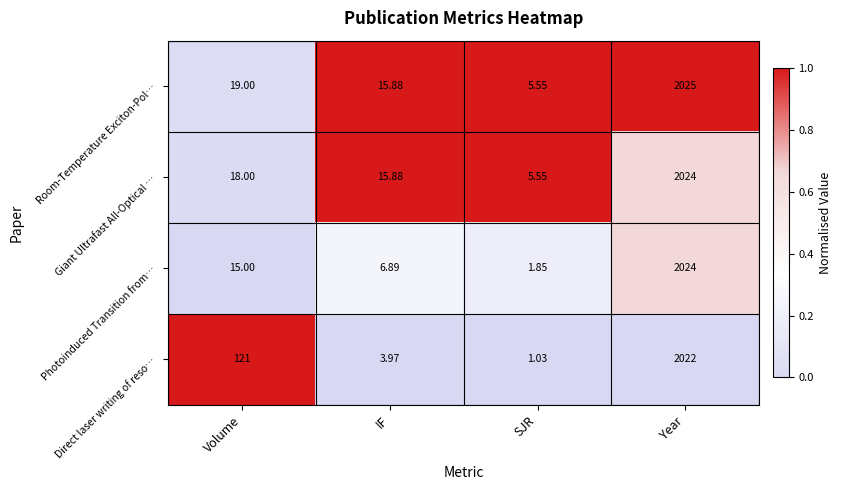

Which category has the highest value across all series?

Year